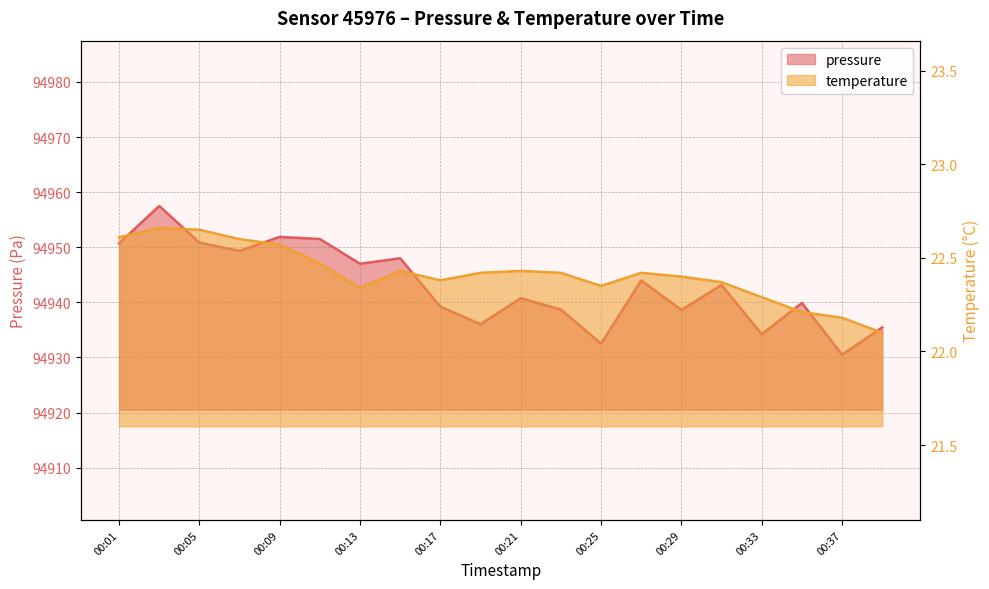

At which category does pressure reach its first local peak?

00:03